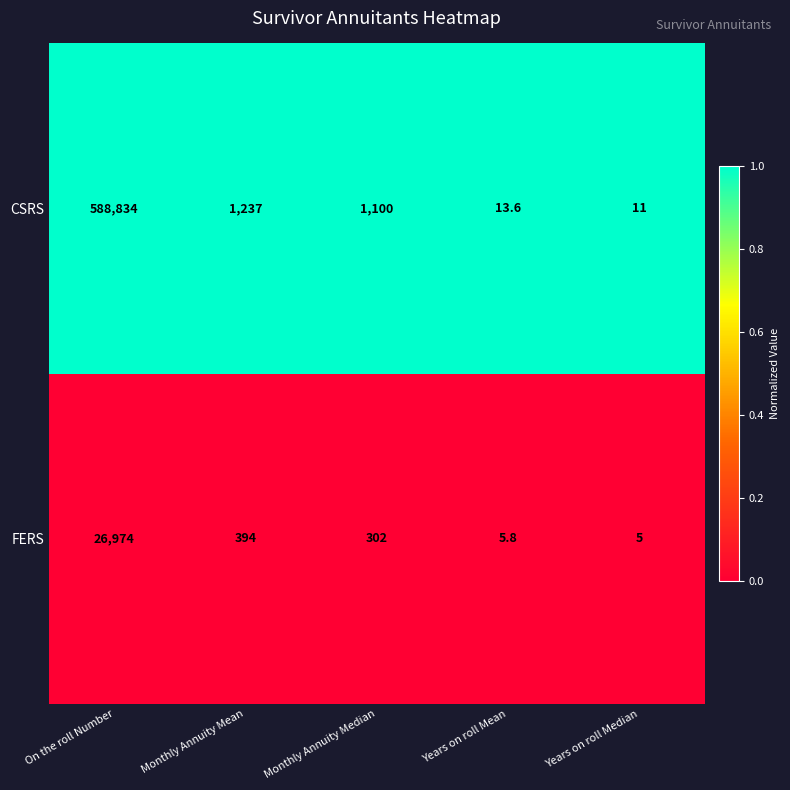

Count the number of data series in this chart.

2